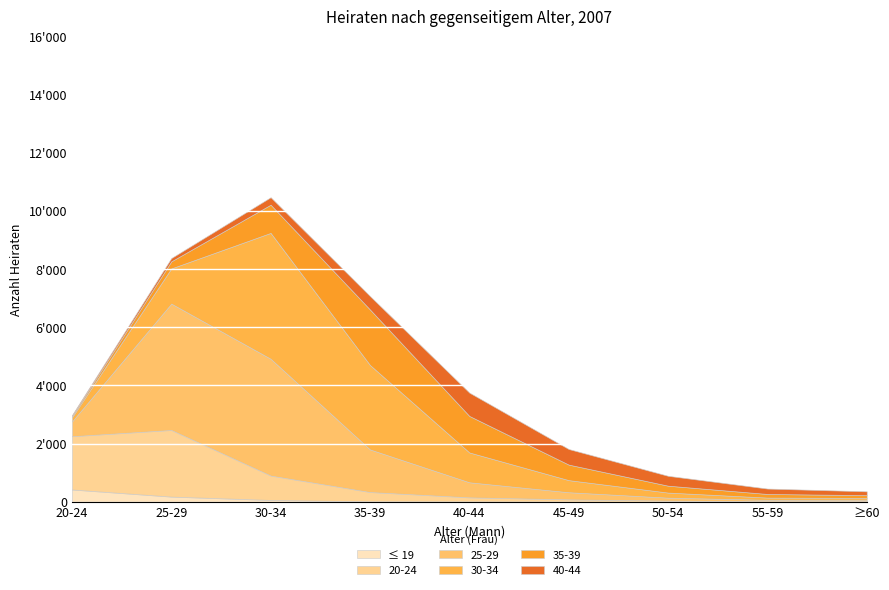

Rank the series at ≥60 from lowest to highest value.

≤ 19, 20-24, 25-29, 30-34, 35-39, 40-44